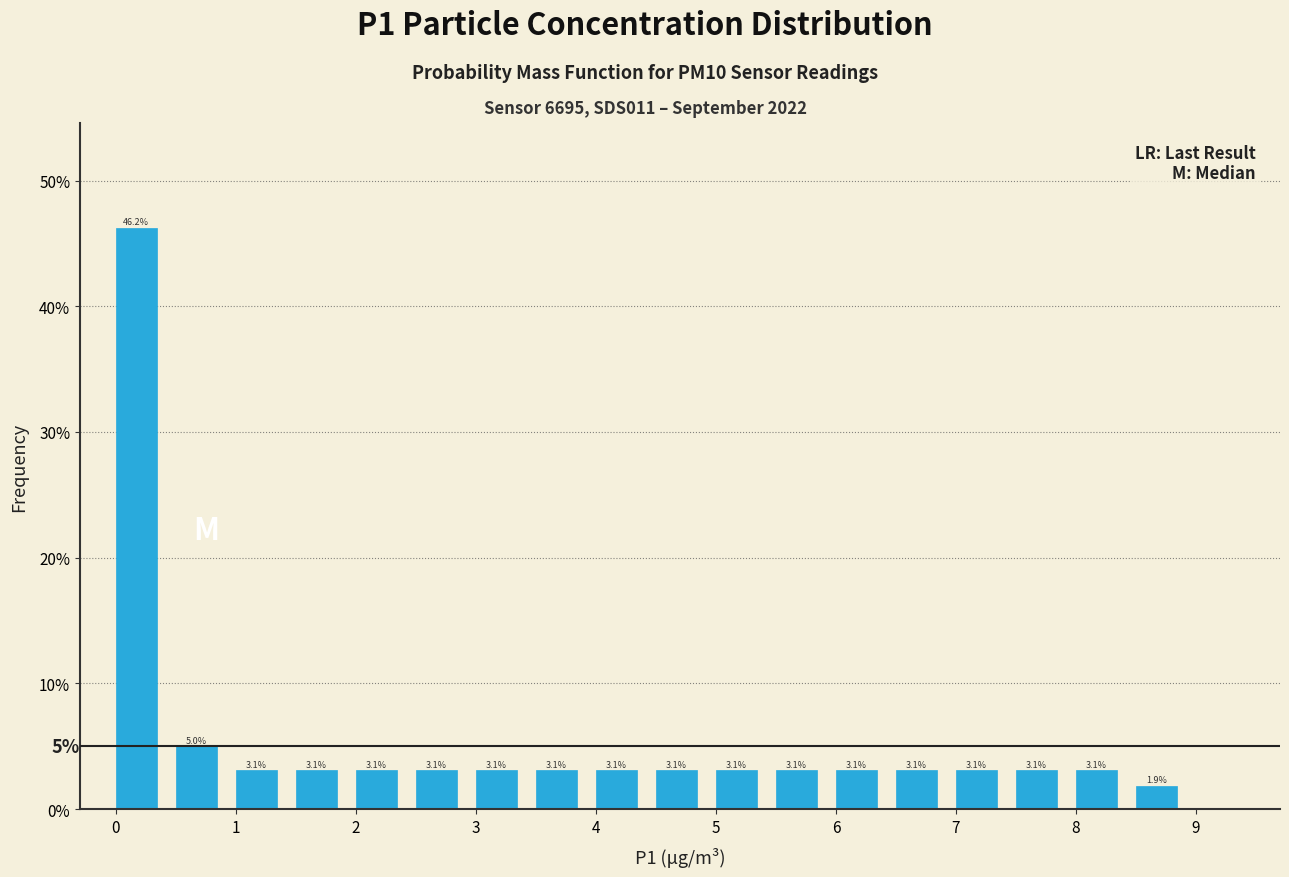

Reading left to right, transcribe this chart: for each bar, give the range it covers on the x-axis and its height.

0.0 to 0.5: 46.2
0.5 to 1.0: 5.0
1.0 to 1.5: 3.1
1.5 to 2.0: 3.1
2.0 to 2.5: 3.1
2.5 to 3.0: 3.1
3.0 to 3.5: 3.1
3.5 to 4.0: 3.1
4.0 to 4.5: 3.1
4.5 to 5.0: 3.1
5.0 to 5.5: 3.1
5.5 to 6.0: 3.1
6.0 to 6.5: 3.1
6.5 to 7.0: 3.1
7.0 to 7.5: 3.1
7.5 to 8.0: 3.1
8.0 to 8.5: 3.1
8.5 to 9.0: 1.9